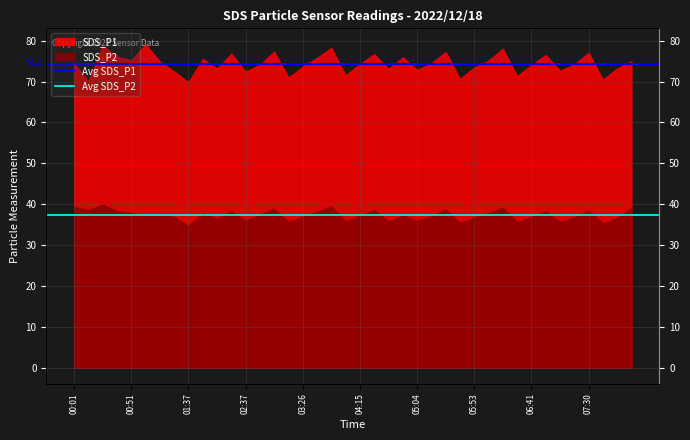

What is the value of the Avg SDS_P2 point at the 1st from the left?

37.3